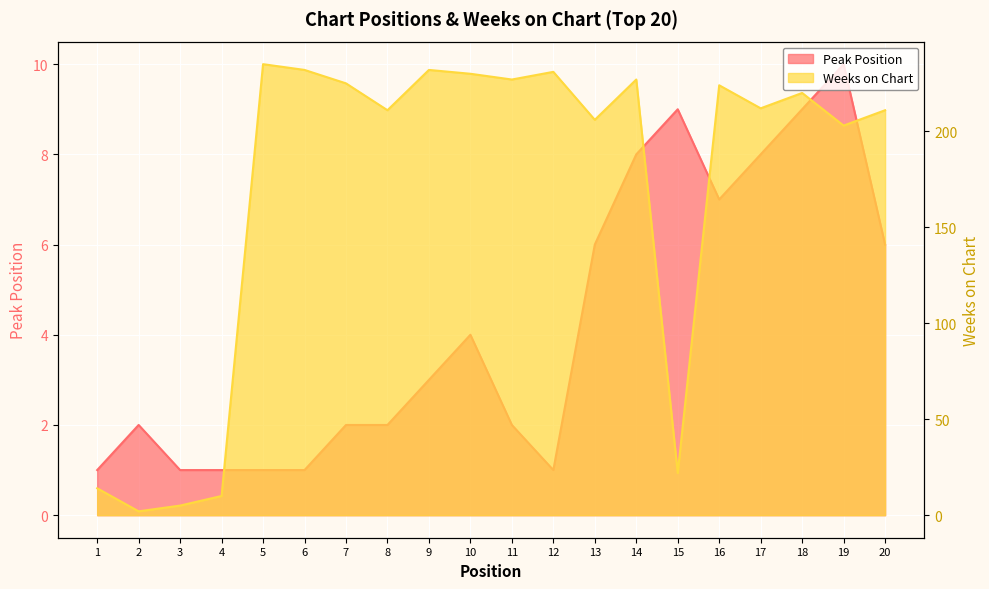

What is the value of the Peak Position point at the 19th from the left?

10